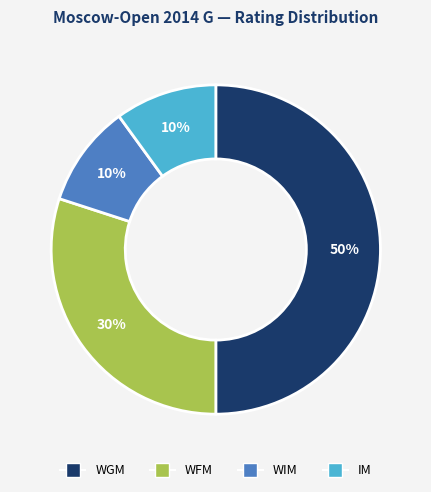

Is the sum of WGM and WIM greater than half?

Yes